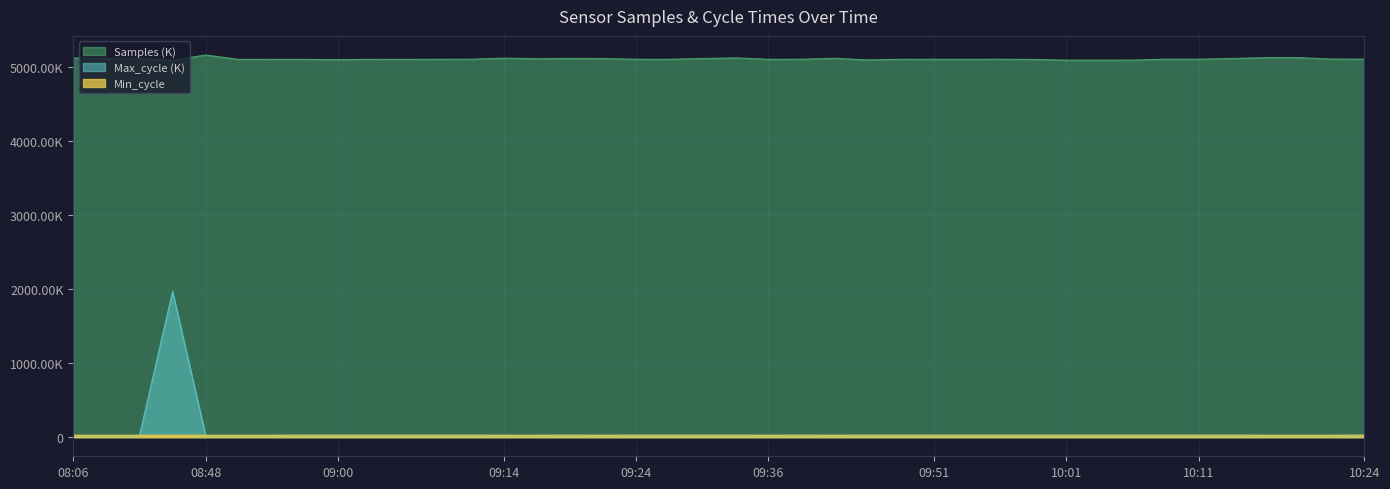

What position from the left is 08:09?

2